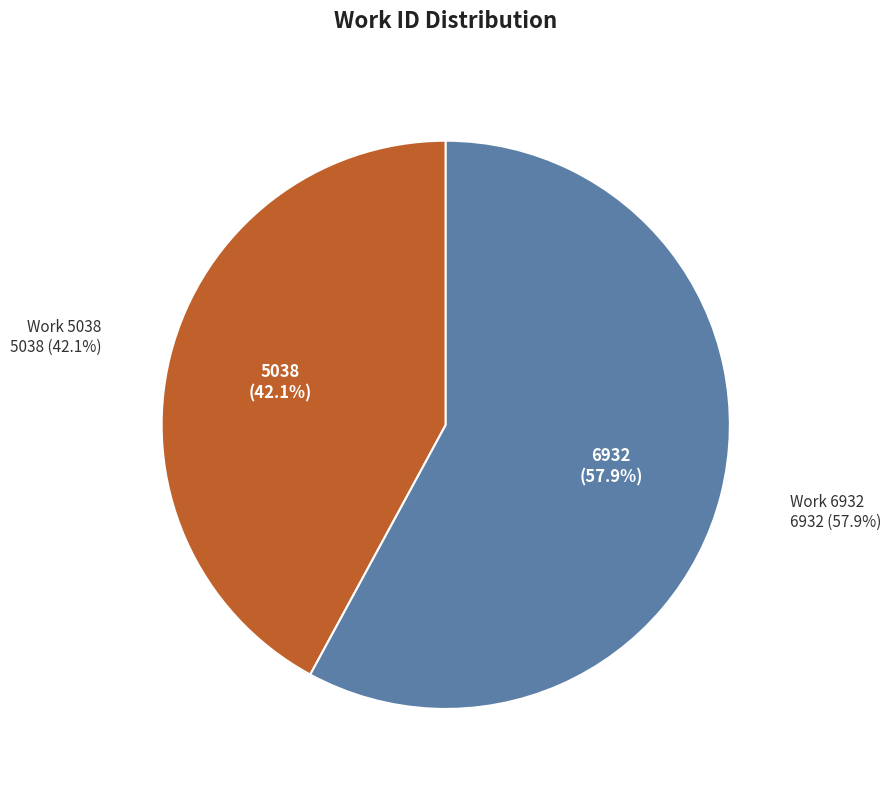

The Work 5038 slice represents 50% of the pie. True or false?

False